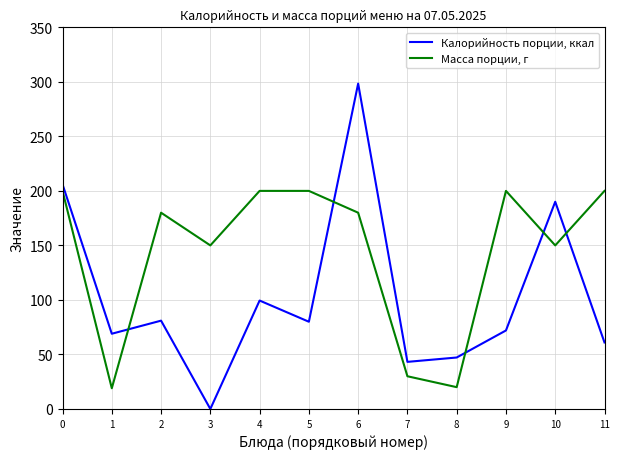

The value of Масса порции, г at 3 is 66.5. True or false?

False